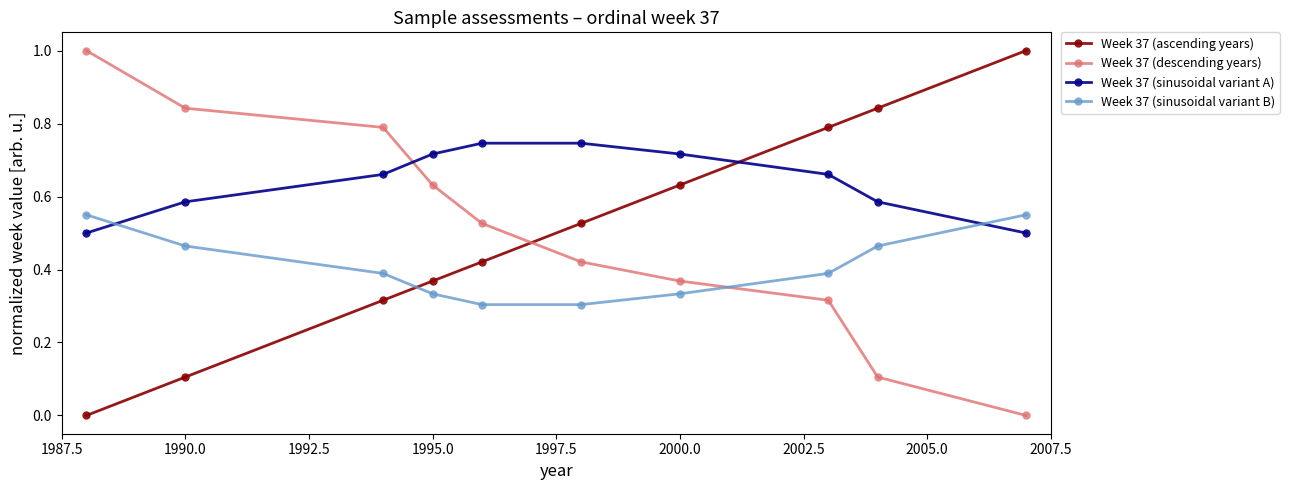

Which series has the largest total across all categories?

Week 37 (sinusoidal variant A)